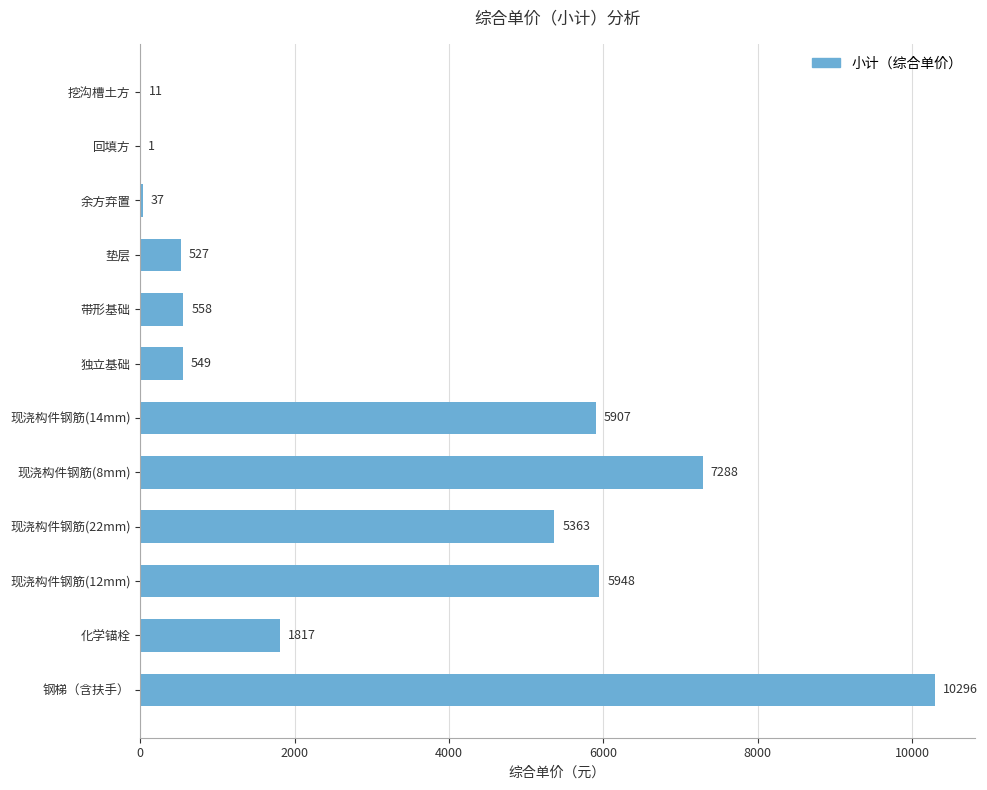

At which label is the value closest to 5148?

现浇构件钢筋(22mm)